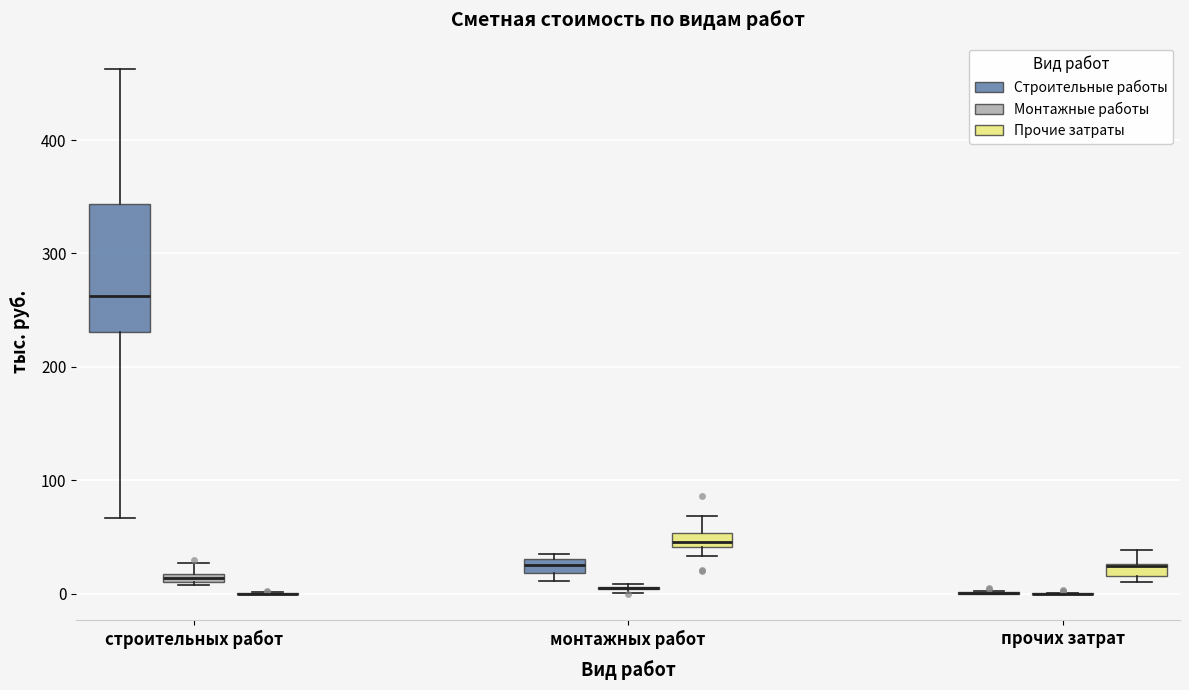

Where is the upper edge of the box for монтажных работ (Строительные работы) on the y-axis? The values are not printed on the chart, so give them approximately, as read against the axis.

30